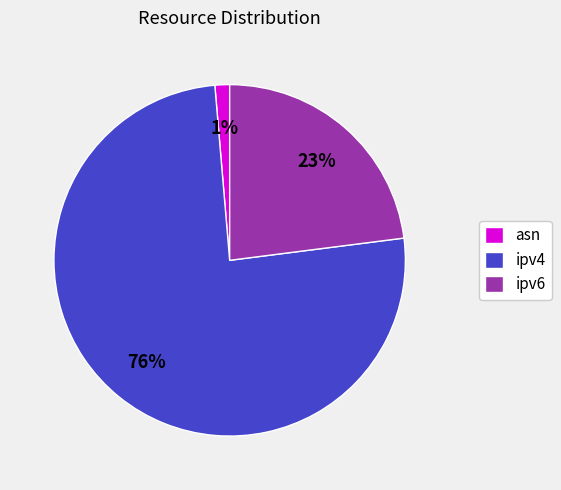

Between asn and ipv4, which is larger?

ipv4